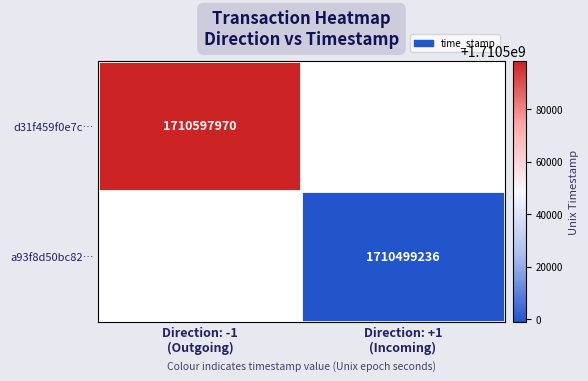

How many positive values does the a93f8d50bc82… series have?

1